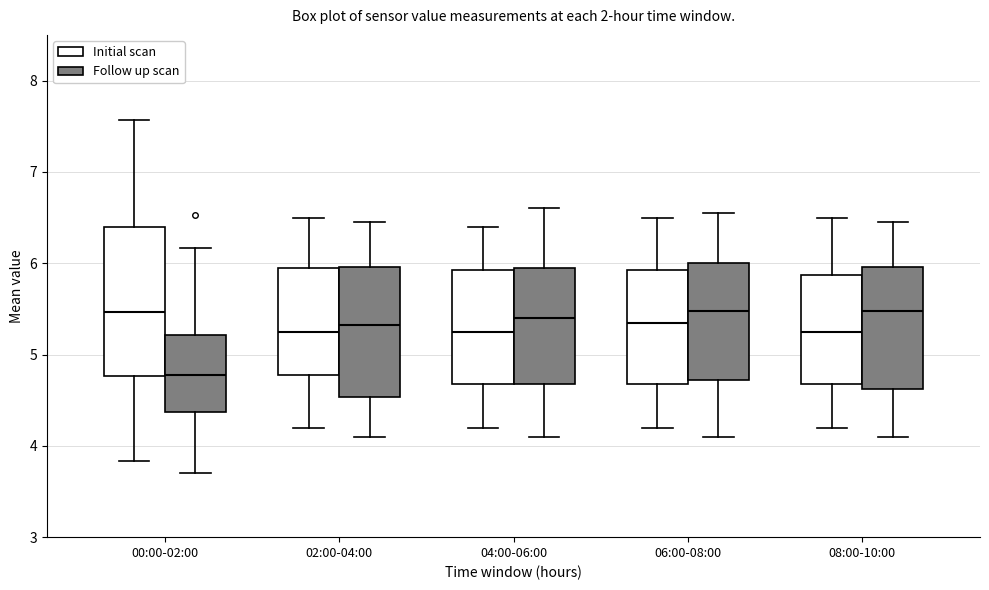

Comparing the boxes themselves (not the whiskers), which one is the tallest?

00:00-02:00 (Initial scan)